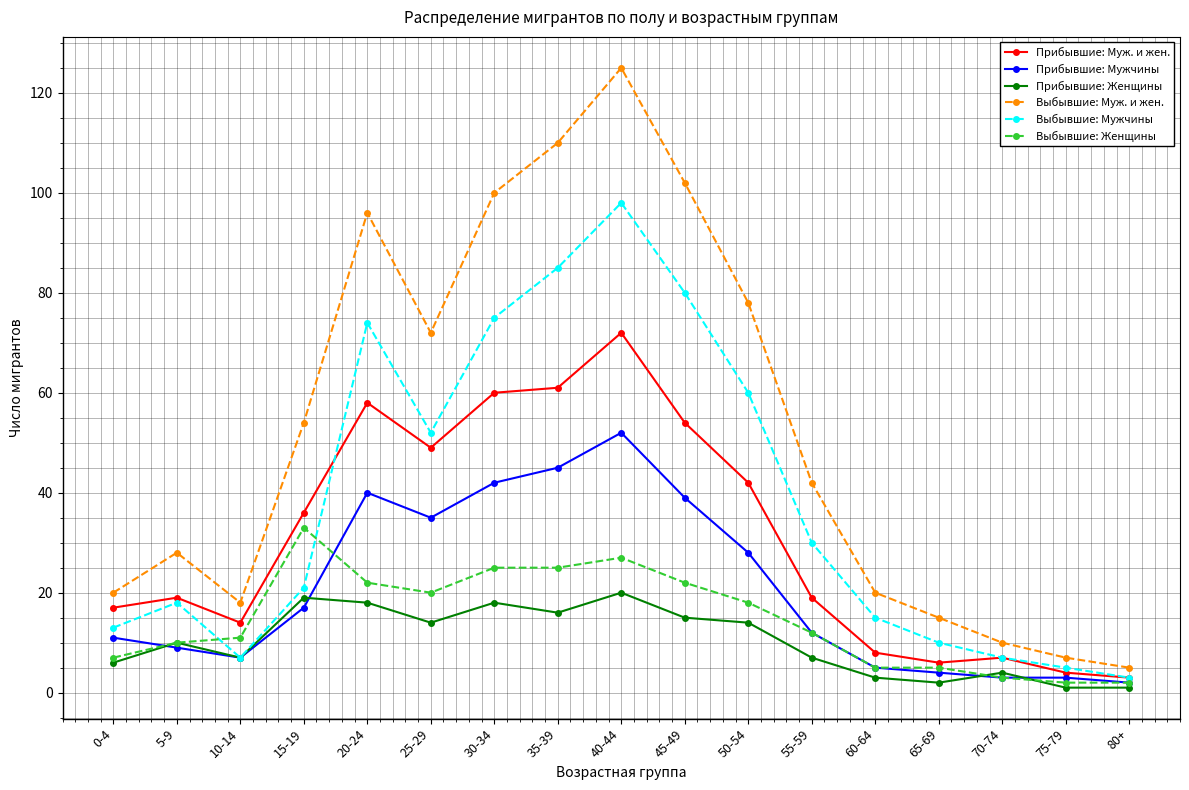

What is the difference between the maximum and second lowest values in the Выбывшие: Муж. и жен. series?

118